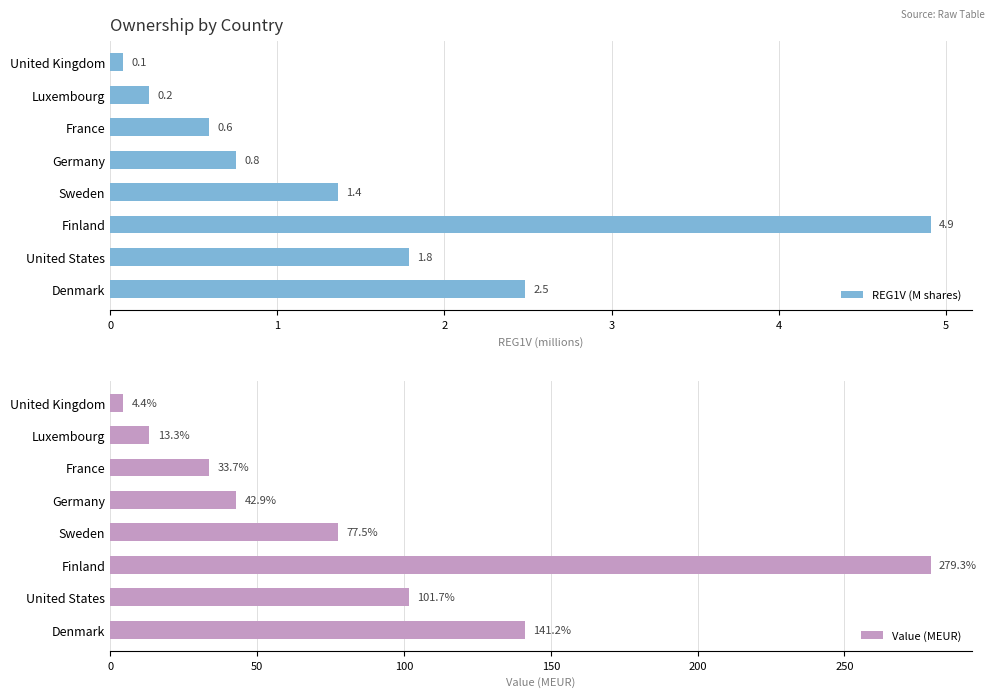

What is the maximum value for REG1V (M shares)?

4.9